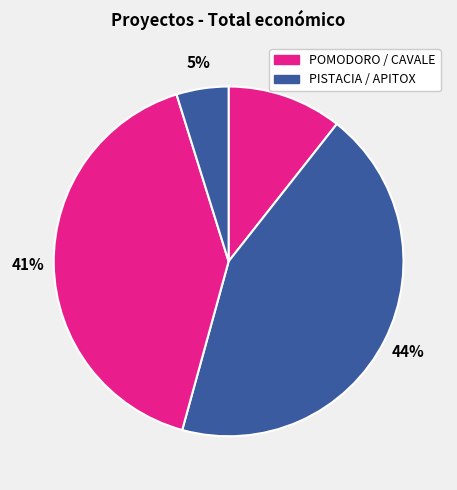

What is the largest slice in the pie chart?

PISTACIA